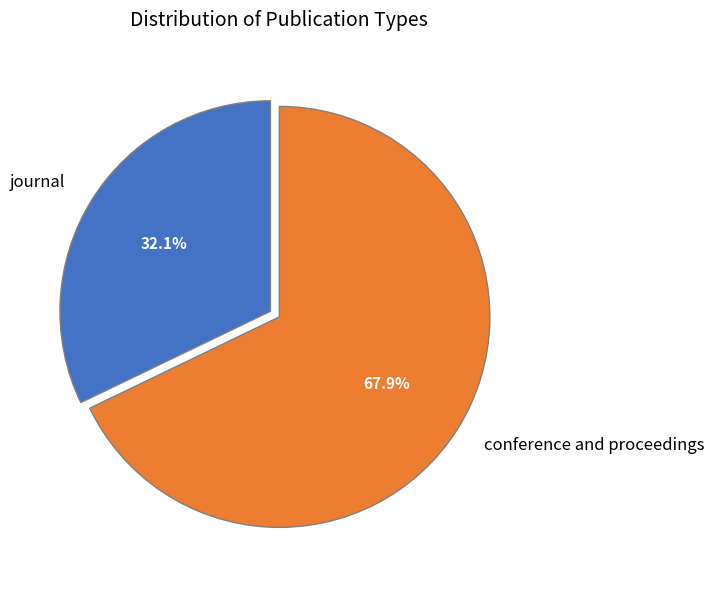

Combined, what portion of the pie is journal and conference and proceedings?

100.0%